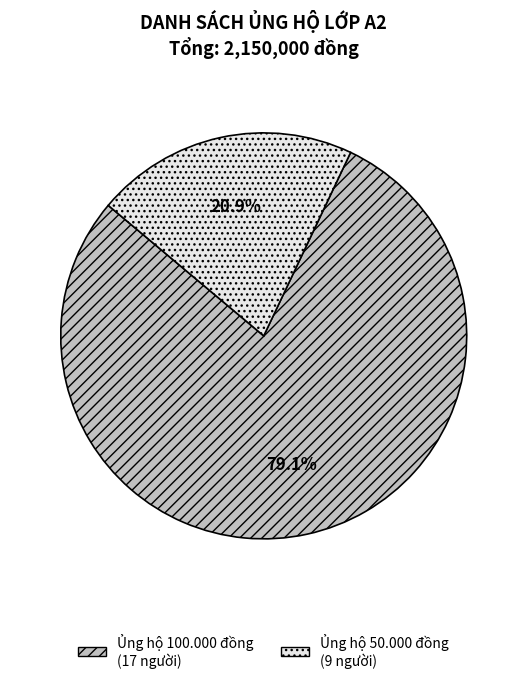

Is Ủng hộ 50.000 đồng (9 người) the majority of the pie?

No